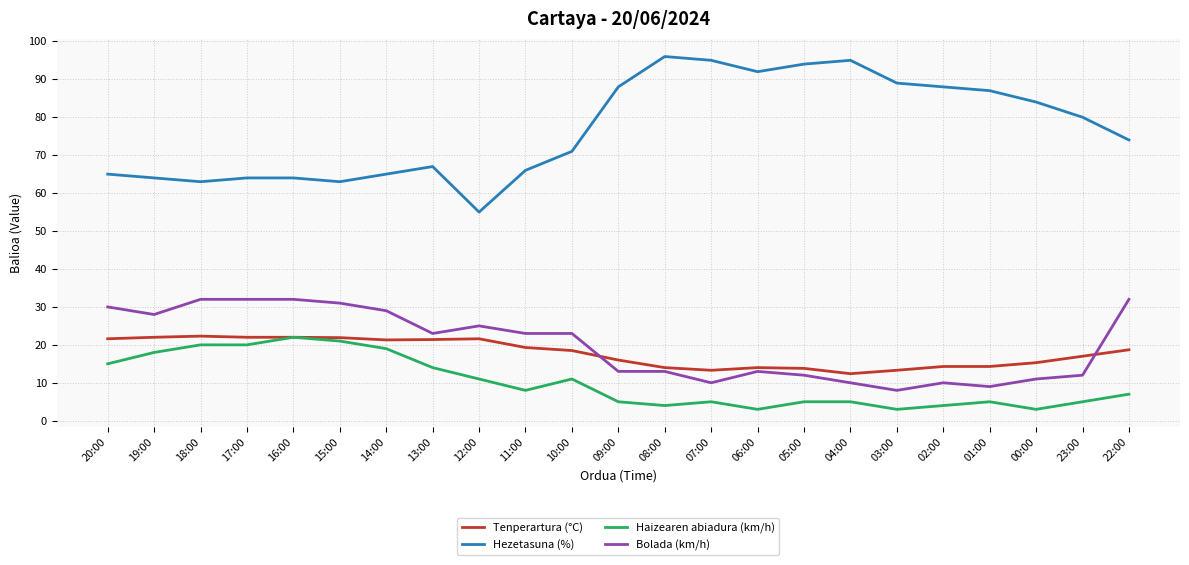

What is the minimum value for Haizearen abiadura (km/h)?

3.0